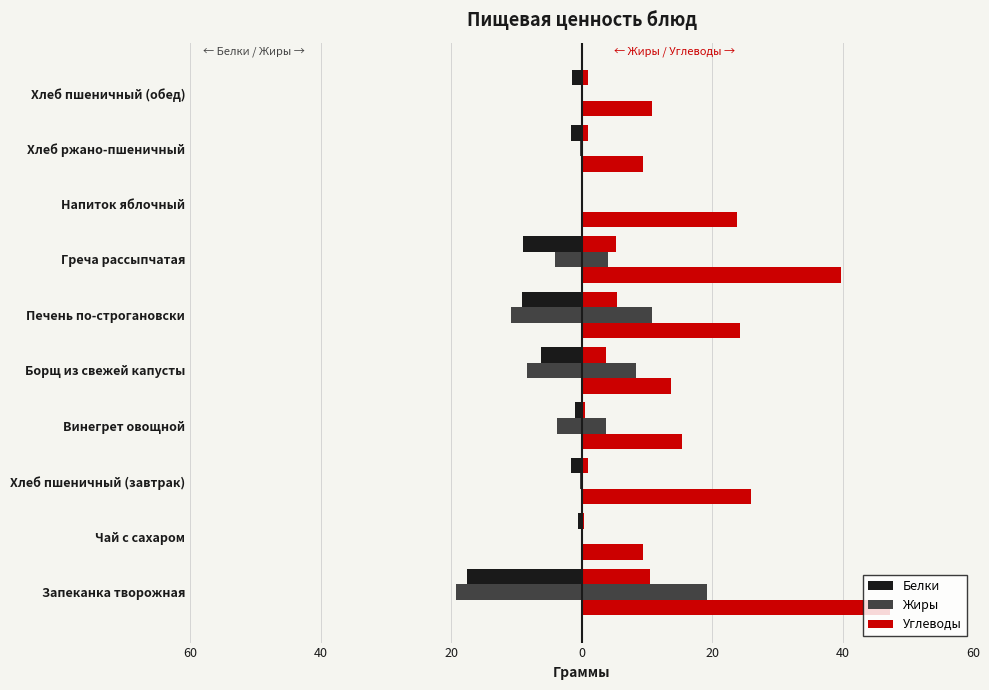

Does the chart contain stacked bars?

No